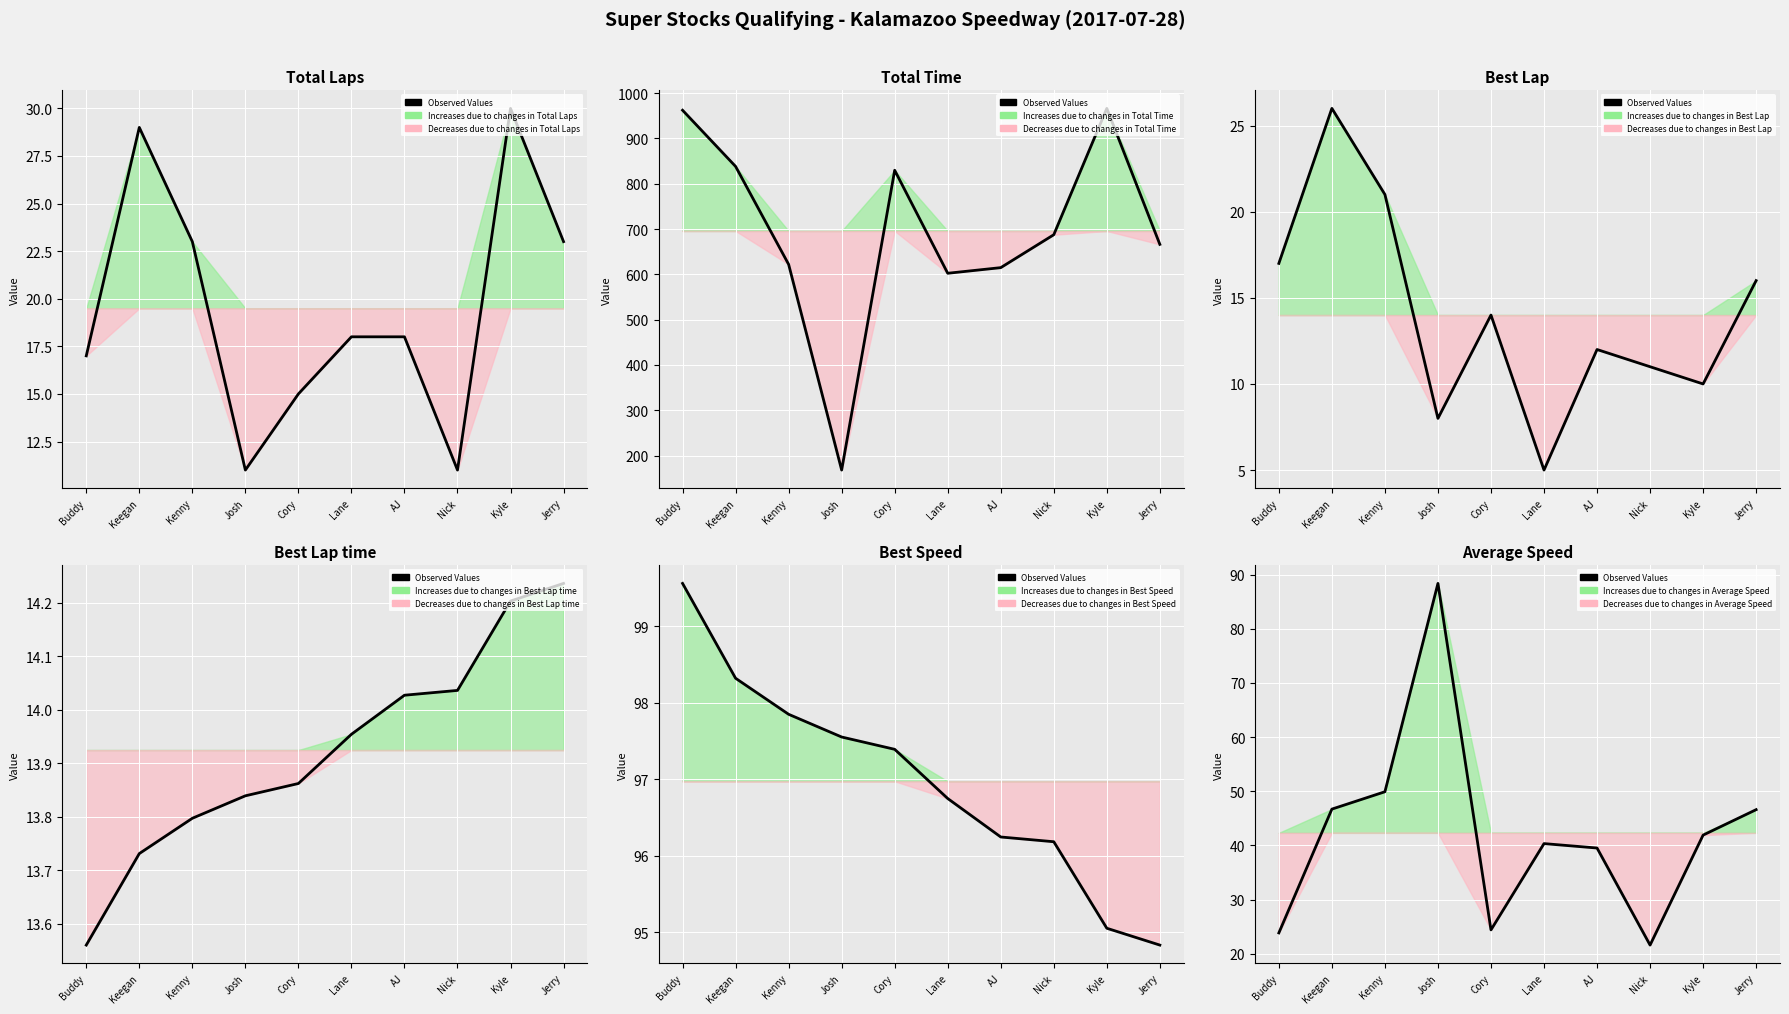

What is the smallest value displayed?

21.6